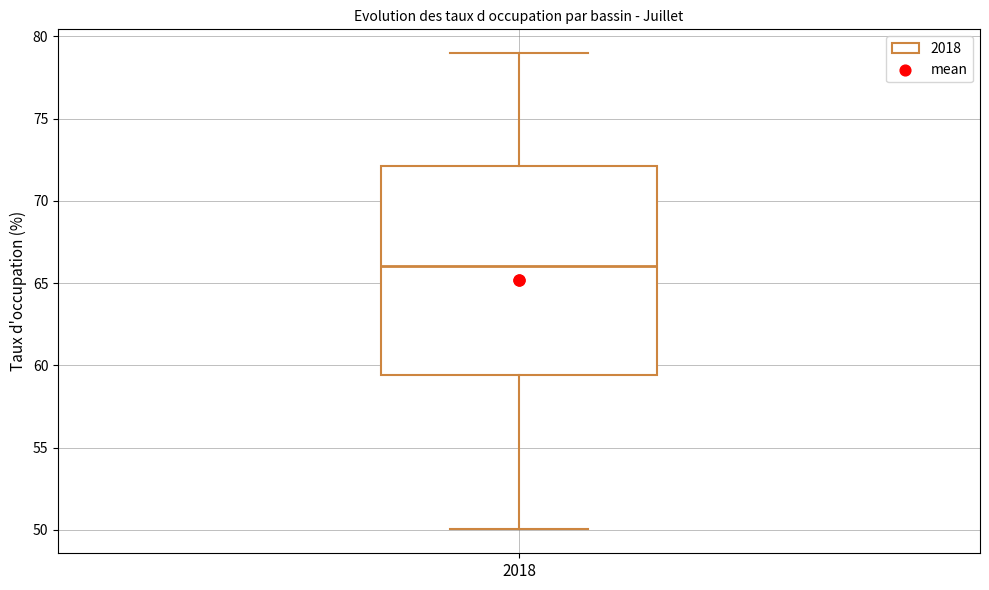

Transcribe this box plot: give where the median line is, the range the box spans, and where the two whiskers end, as read against the y-axis. The values are not printed on the chart, so give them approximately, as read against the axis.

median 66.0, box 59.5 to 72.0, whiskers 50.0 to 79.0